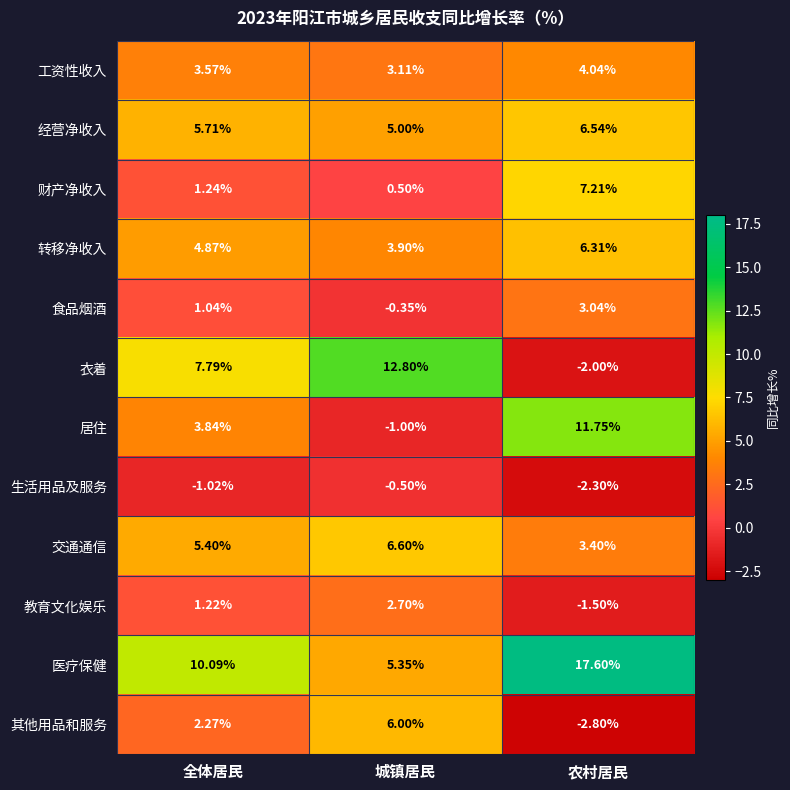

At how many categories does at least one series exceed 5?

3